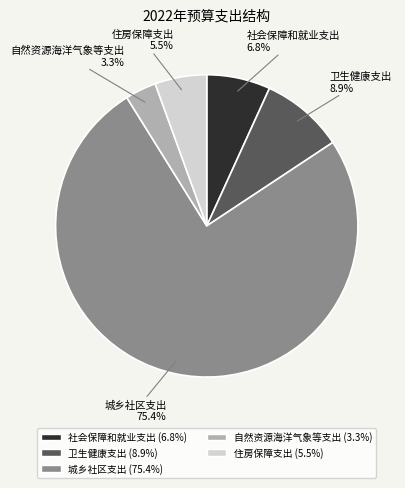

What is the ratio of the value at 社会保障和就业支出 to the value at 卫生健康支出?

0.8